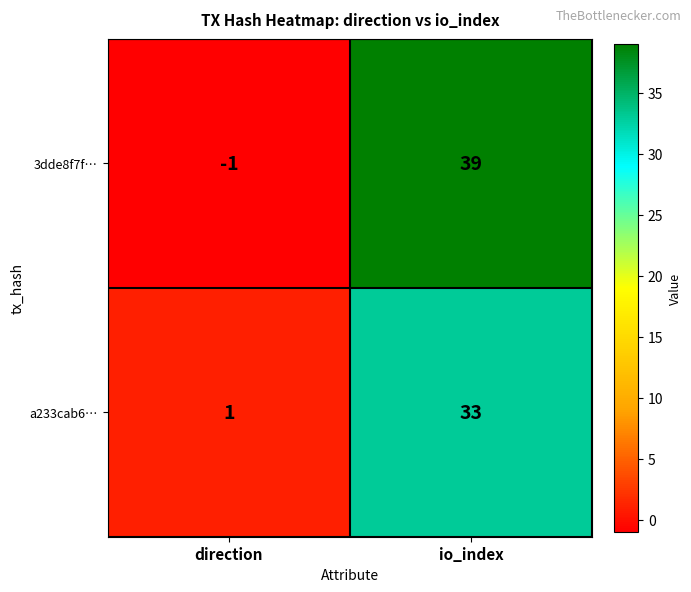

Reading right to left, transcribe all the data shown in this chart.

3dde8f7f…: io_index=39	direction=-1
a233cab6…: io_index=33	direction=1